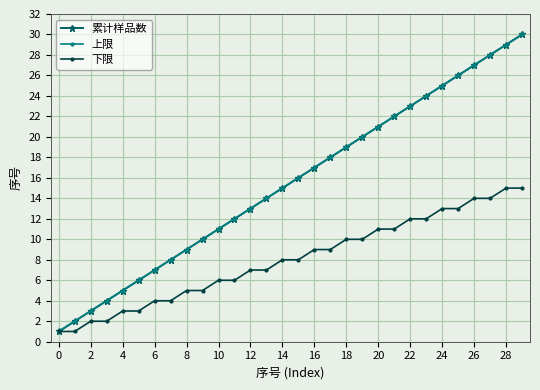

Reading left to right, what are all the values shown in this chart?

累计样品数: 1	2	3	4	5	6	7	8	9	10	11	12	13	14	15	16	17	18	19	20	21	22	23	24	25	26	27	28	29	30
上限: 1	2	3	4	5	6	7	8	9	10	11	12	13	14	15	16	17	18	19	20	21	22	23	24	25	26	27	28	29	30
下限: 1	1	2	2	3	3	4	4	5	5	6	6	7	7	8	8	9	9	10	10	11	11	12	12	13	13	14	14	15	15